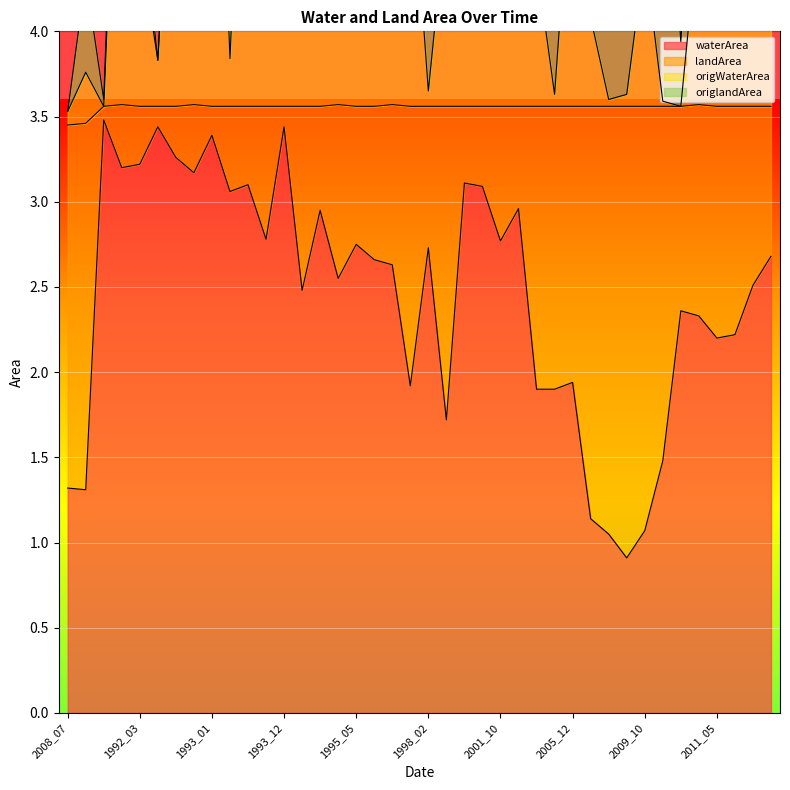

At which category does waterArea reach its first local peak?

1991_10